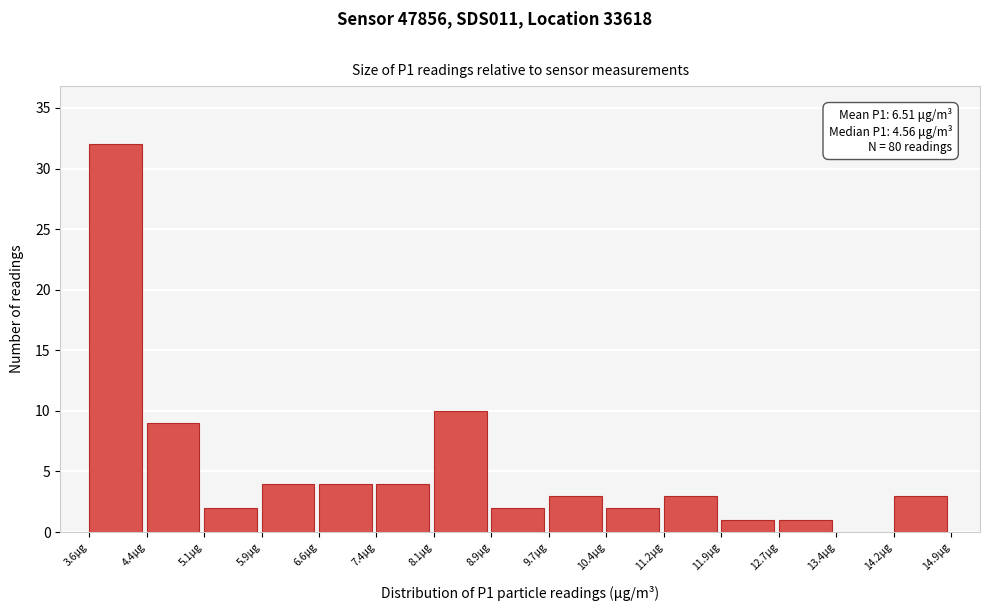

Over which range of the x-axis is the bar tallest?

3.6 to 4.4